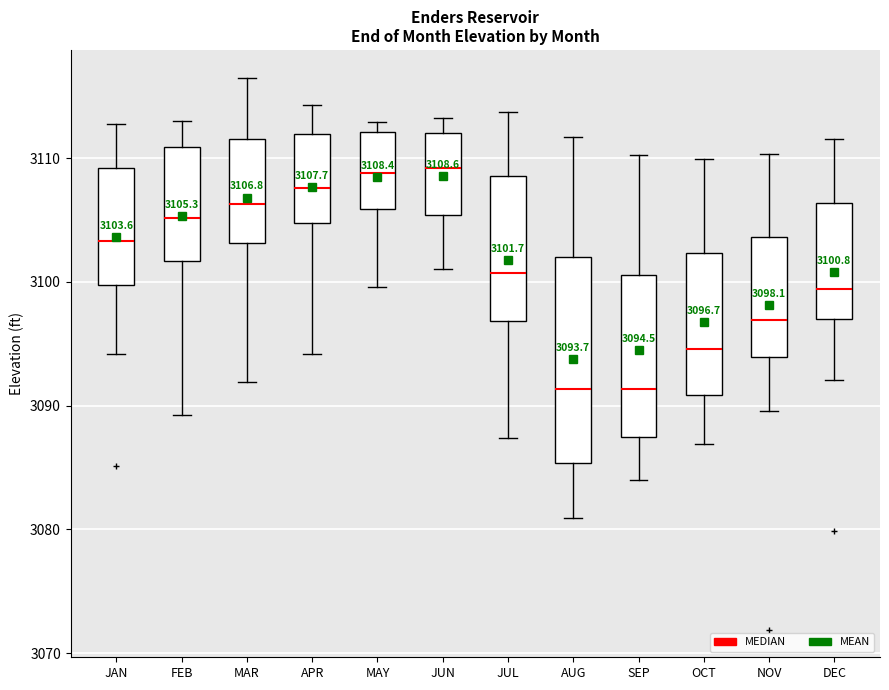

Comparing the boxes themselves (not the whiskers), which one is the tallest?

AUG